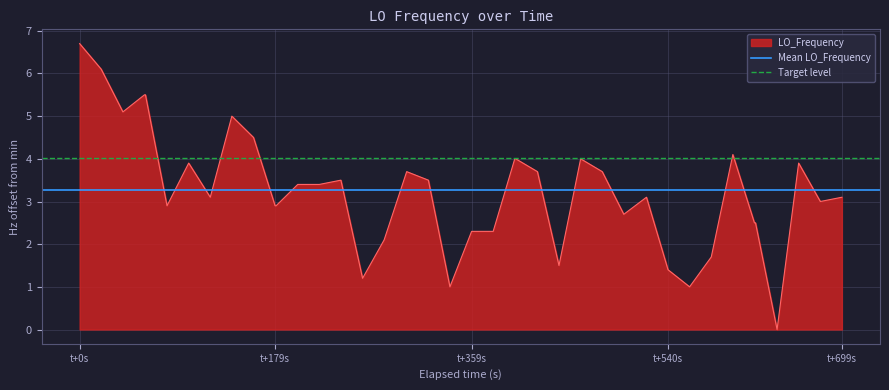

Is it true that LO_Frequency equals 2.9 at t+179s?

True